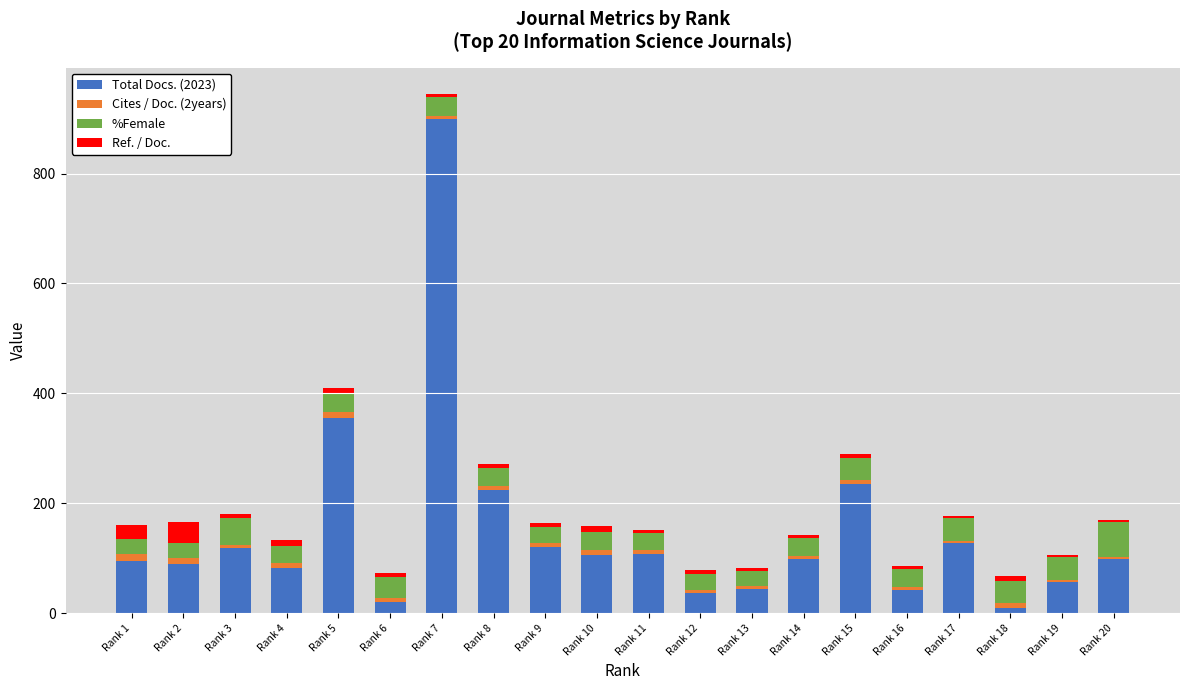

What is the highest value of the Total Docs. (2023) series?

899.0